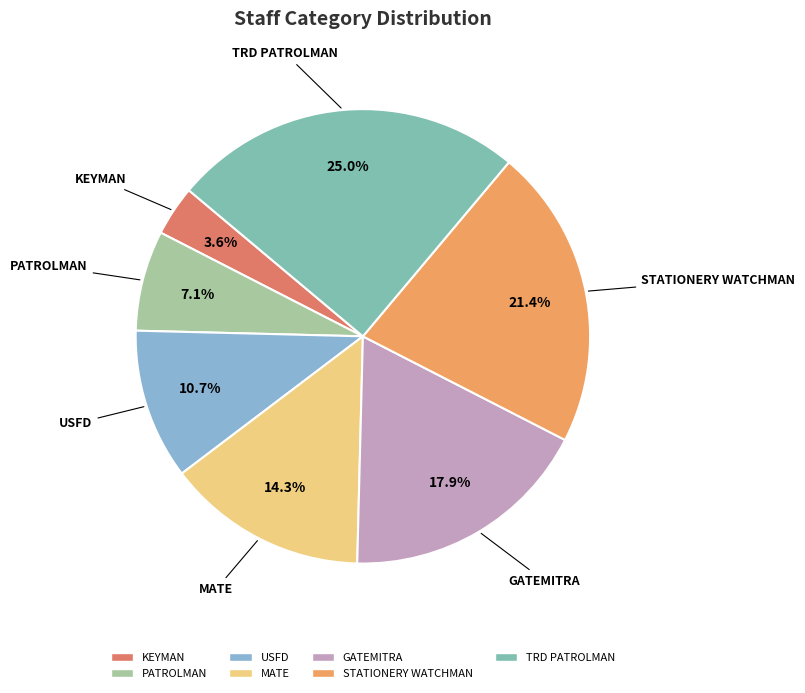

The PATROLMAN slice represents 1% of the pie. True or false?

False